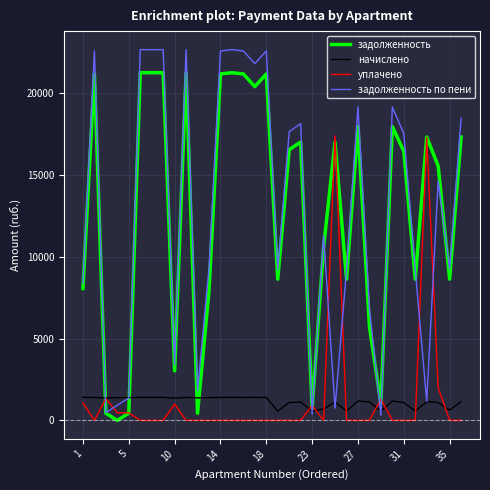

Rank the series by their maximum value, from highest to lowest.

задолженность по пени, задолженность, уплачено, начислено